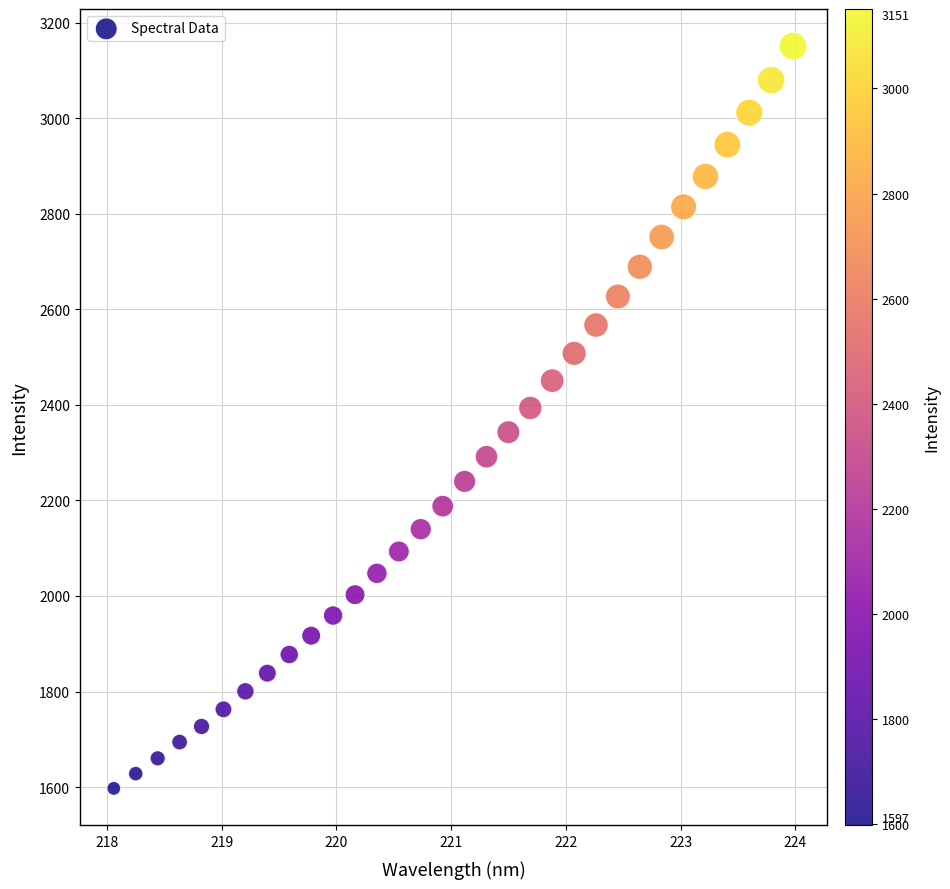

What is the range of X values (max minus min)?

5.9